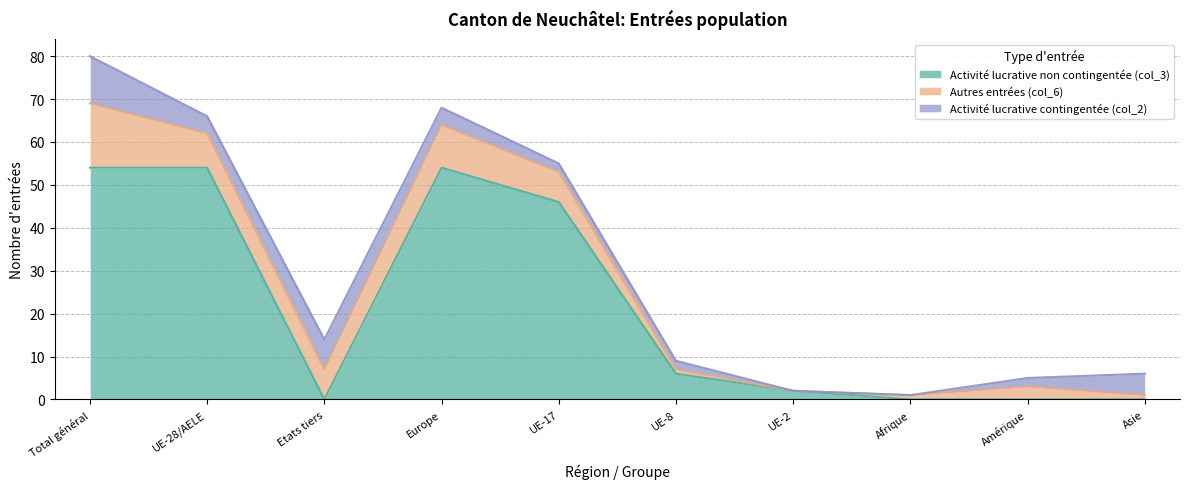

What is the greatest value displayed?

54